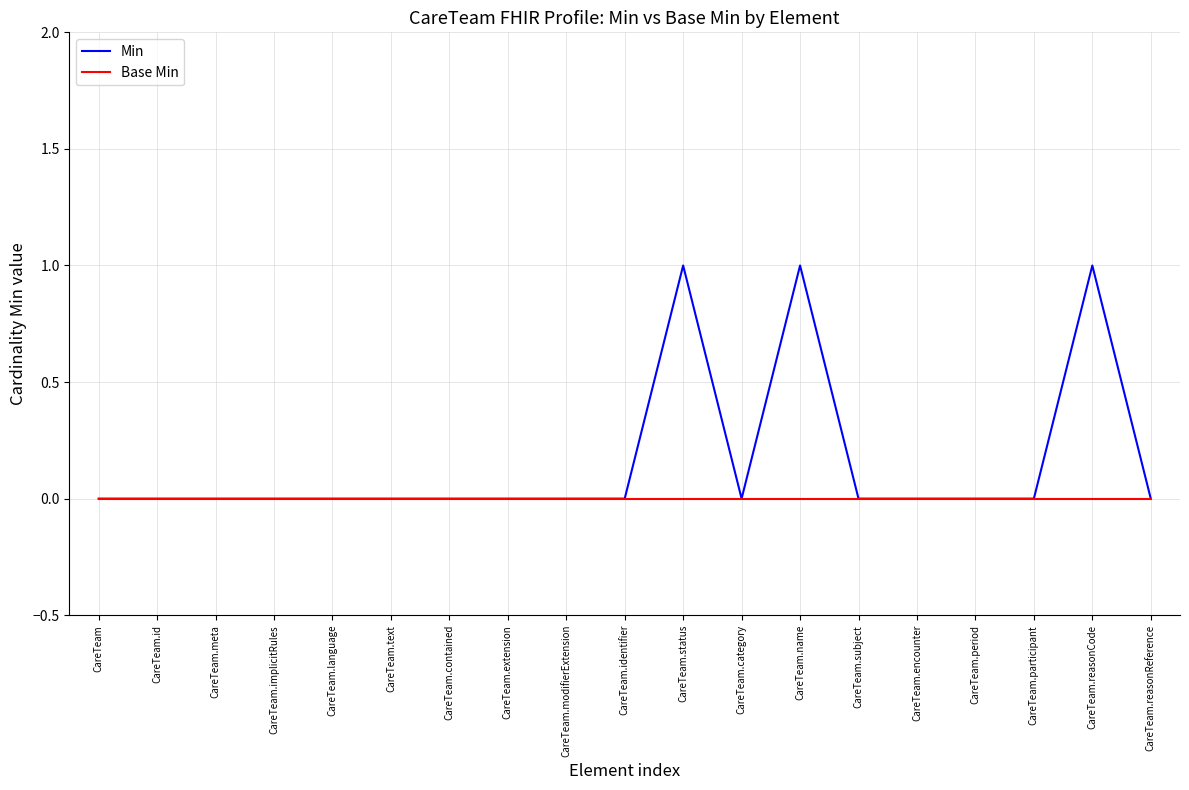

Rank the series by their maximum value, from lowest to highest.

Base Min, Min